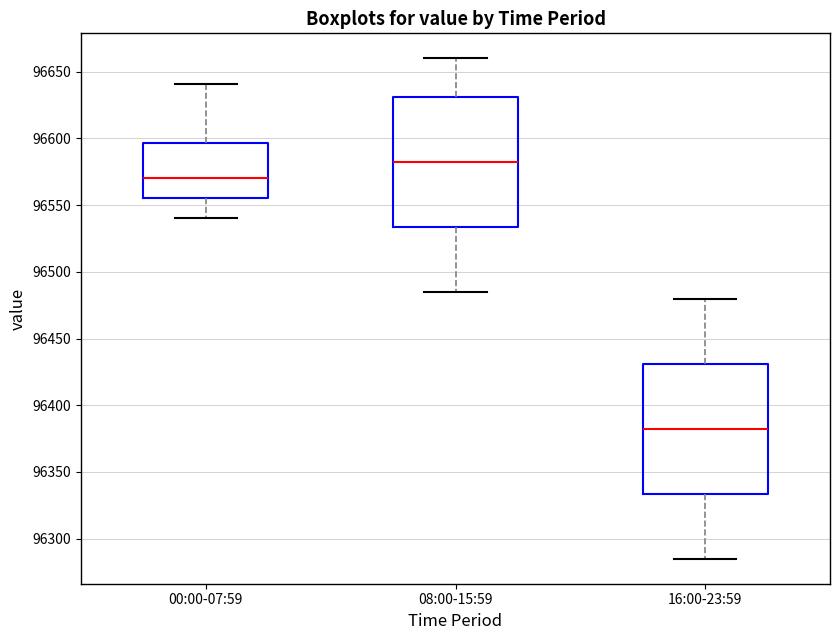

Where is the lower edge of the box for 16:00-23:59 on the y-axis? The values are not printed on the chart, so give them approximately, as read against the axis.

96335